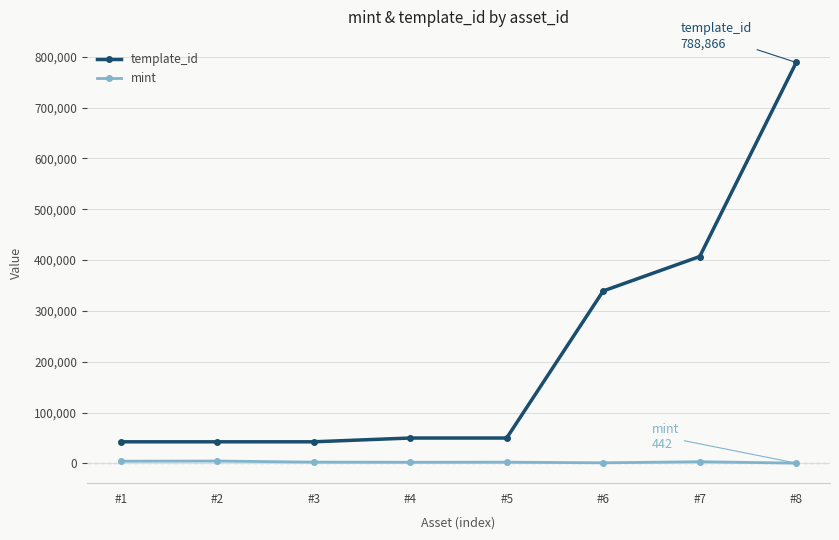

What is the total value across all series at #7?

410254